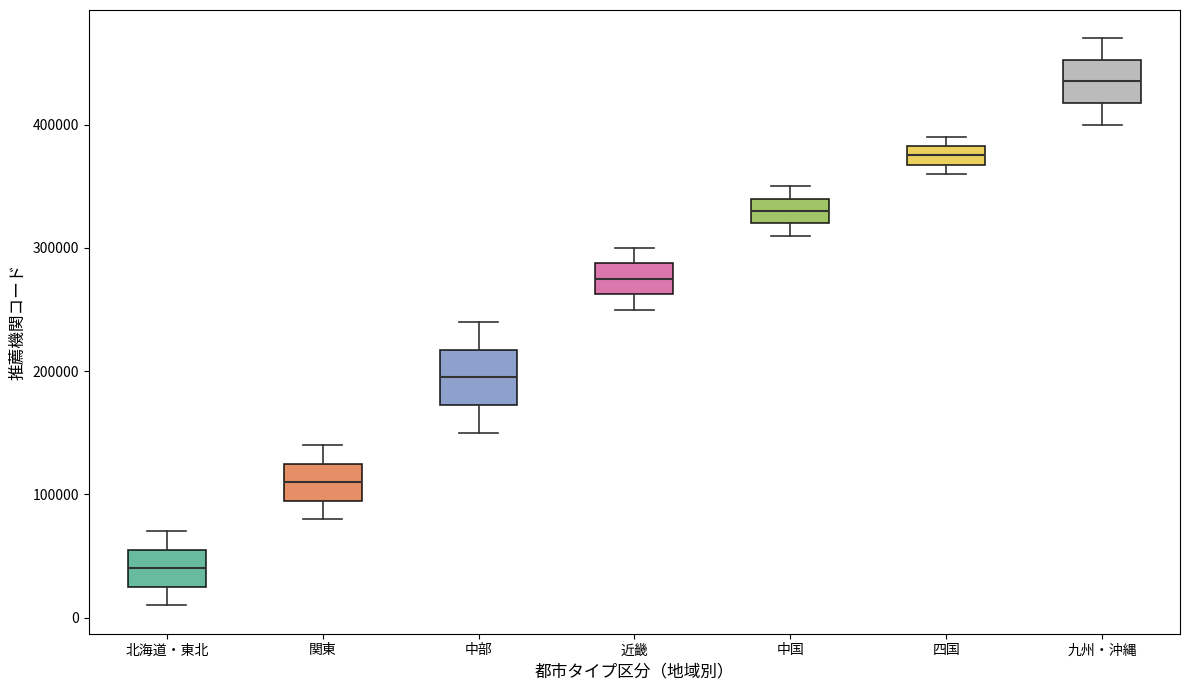

Reading left to right, read every box against the y-axis: the position of its median line, the range the box covers, and the ends of its whiskers. The values are not printed on the chart, so give them approximately, as read against the axis.

北海道・東北: median 40000, box 30000 to 60000, whiskers 10000 to 70000
関東: median 110000, box 100000 to 130000, whiskers 80000 to 140000
中部: median 200000, box 170000 to 220000, whiskers 150000 to 240000
近畿: median 280000, box 260000 to 290000, whiskers 250000 to 300000
中国: median 330000, box 320000 to 340000, whiskers 310000 to 350000
四国: median 380000 (inside the box), box 370000 to 380000, whiskers 360000 to 390000
九州・沖縄: median 440000, box 420000 to 450000, whiskers 400000 to 470000